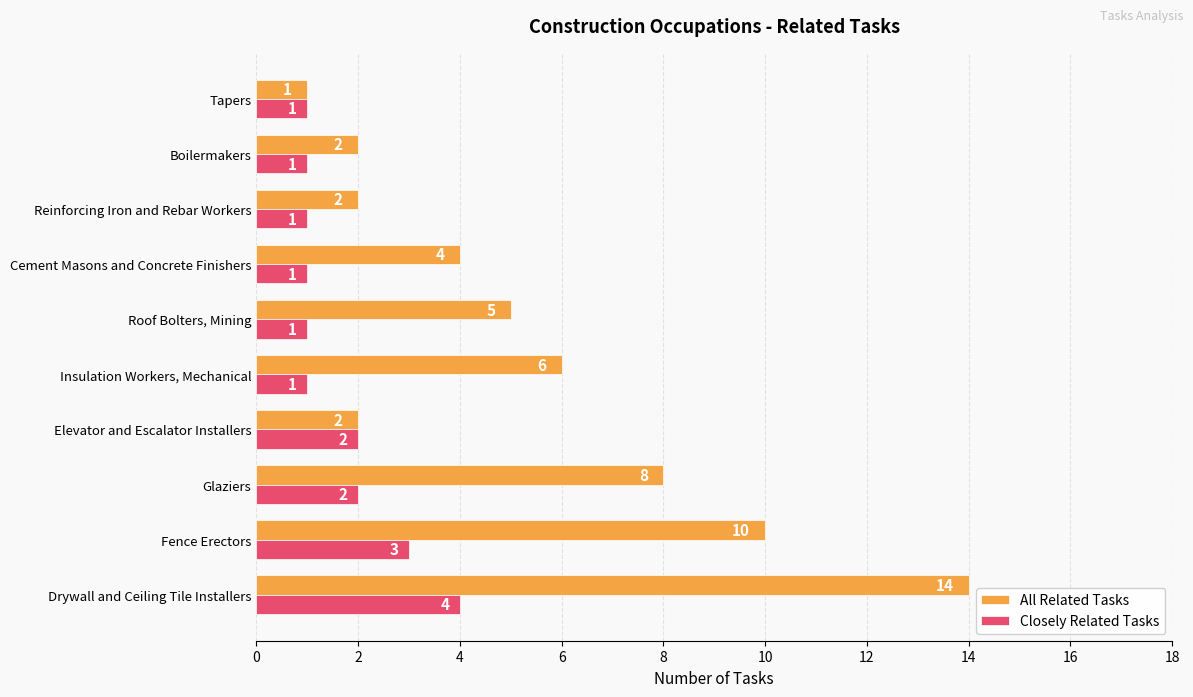

How many values in the All Related Tasks series are below 5?

5